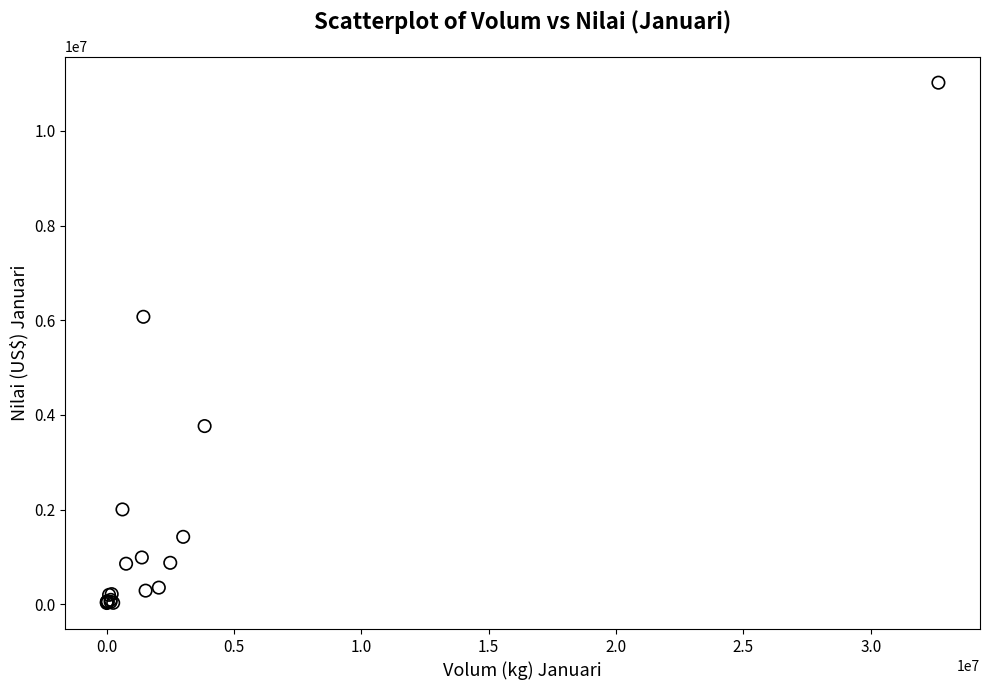

What Y value in the scatter plot is closest to 5522599?

6072856